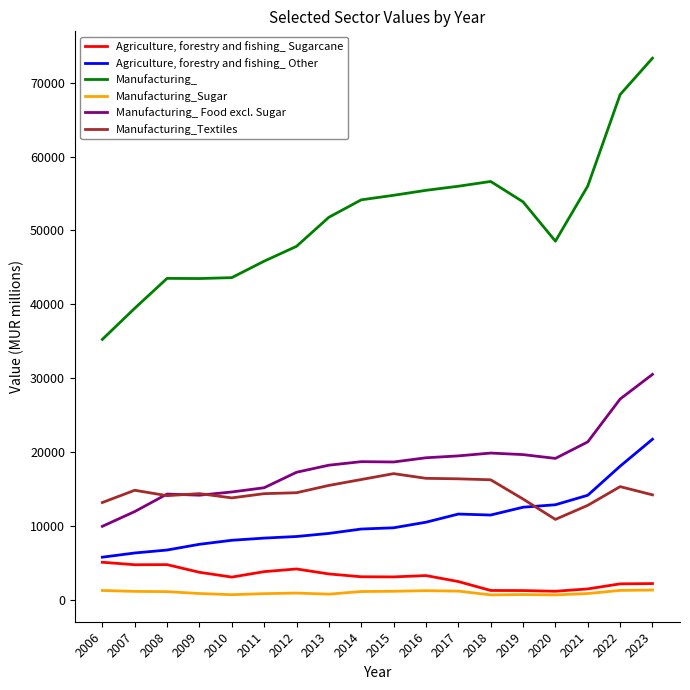

Is it true that Manufacturing_Sugar equals 810 at 2013?

True